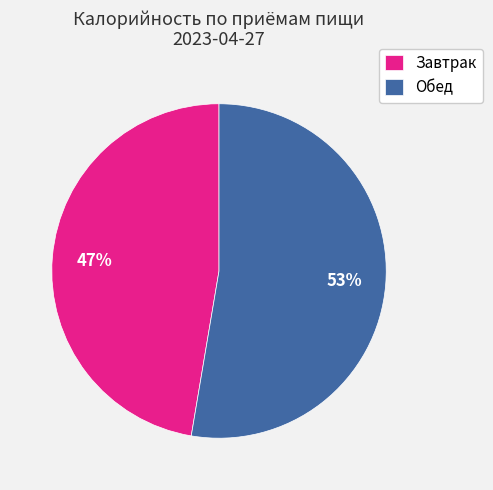

How many slices are in this pie chart?

2